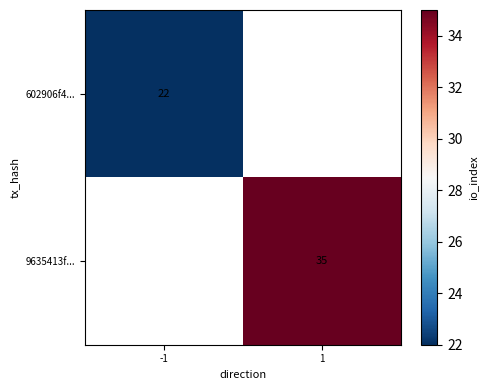

The 602906f4... series shows 38 at -1. True or false?

False